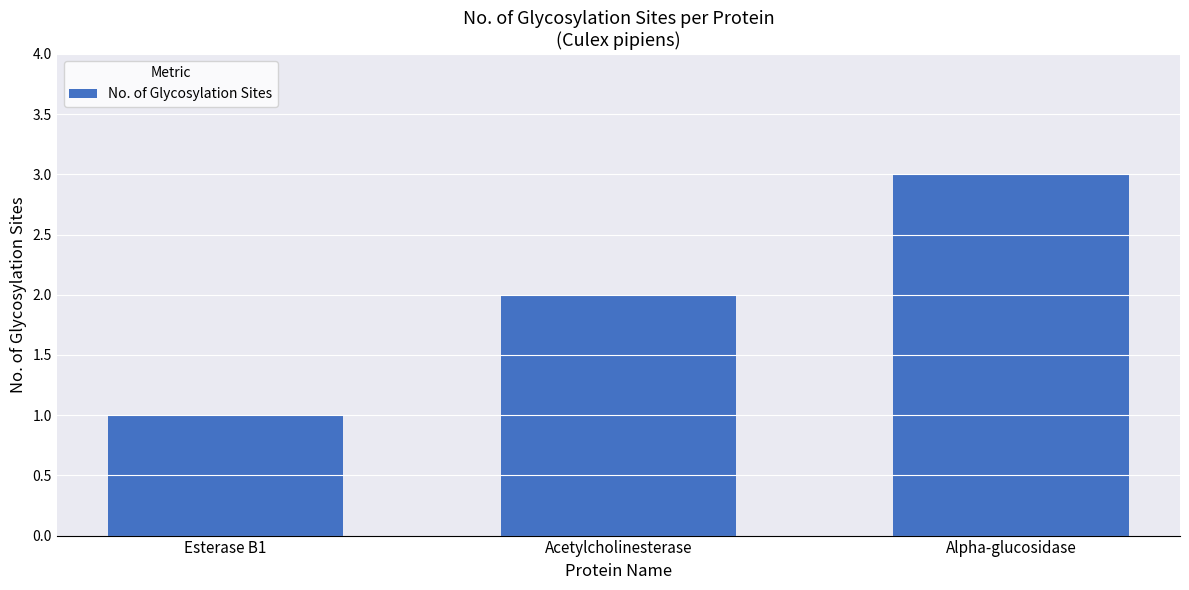

List the labels in order of value, smallest first.

Esterase B1, Acetylcholinesterase, Alpha-glucosidase